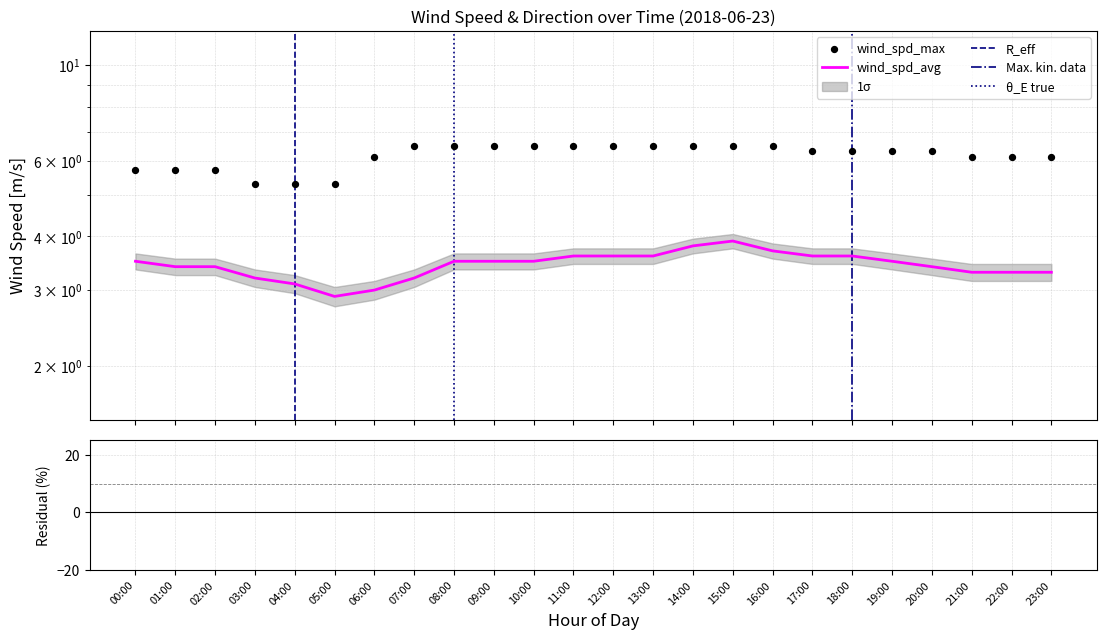

What is the total value across all series at 05:00?

8.2